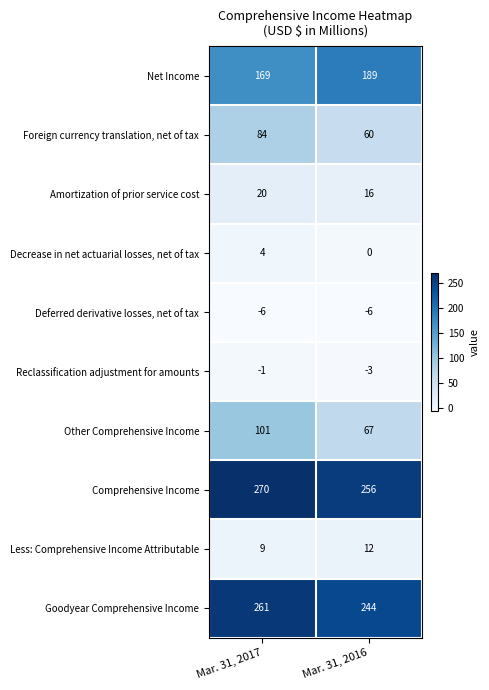

What value does the Reclassification adjustment for amounts series have at Mar. 31, 2016?

-3